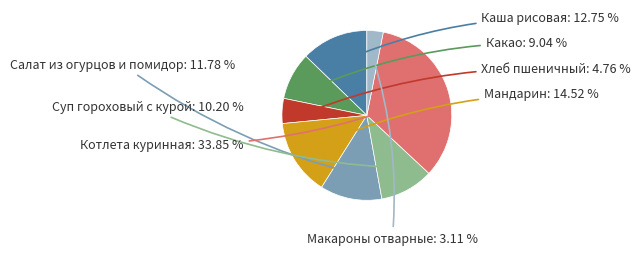

Is there a majority slice in this chart?

No